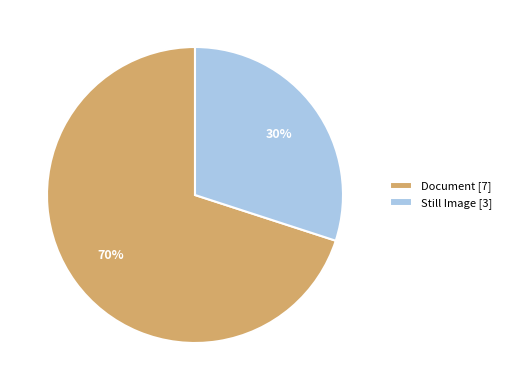

Between Document [7] and Still Image [3], which is larger?

Document [7]